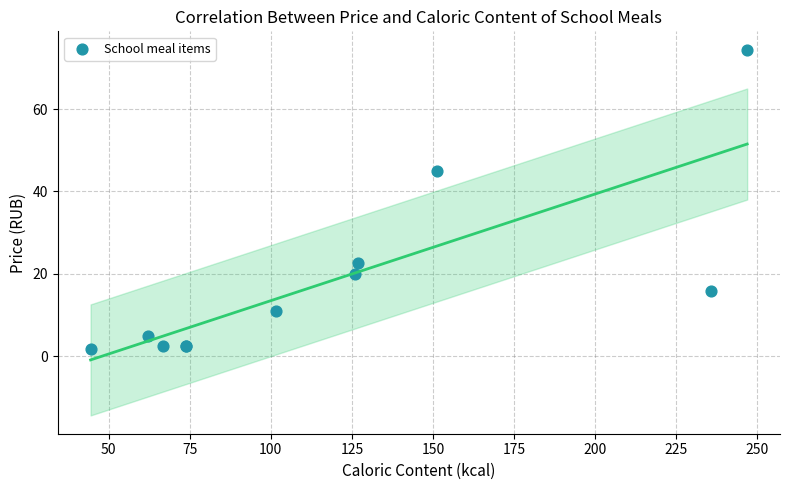

What Y value in the scatter plot is closest to 38?

44.9